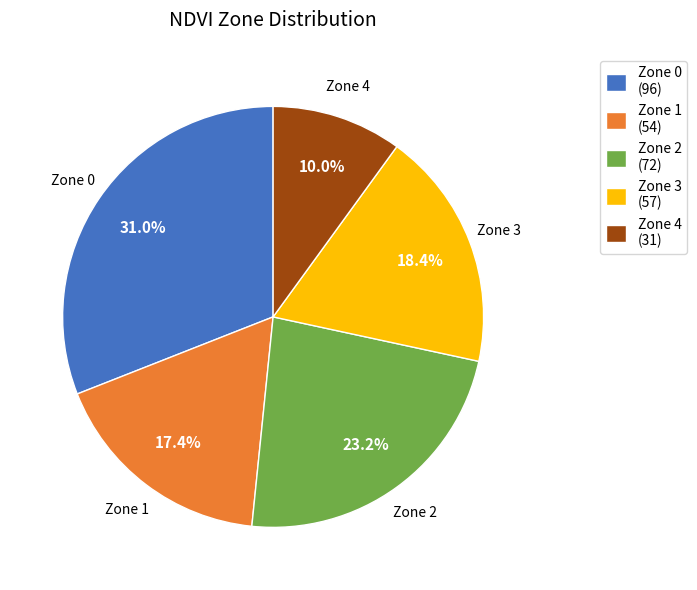

What is the ratio of the value at Zone 4 to the value at Zone 3?

0.5